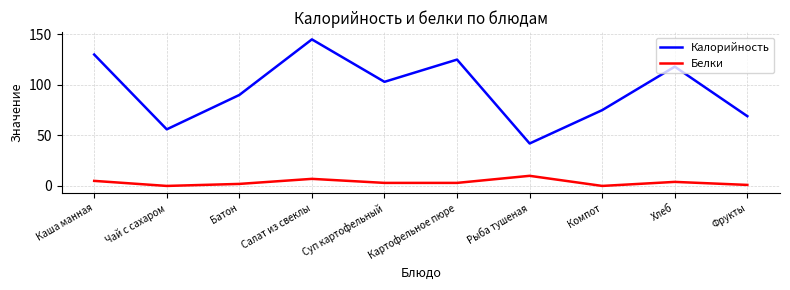

Reading left to right, extract all data points from this chart.

Калорийность: 130	56	90	145	103	125	42	75	118	69
Белки: 5	0	2	7	3	3	10	0	4	1